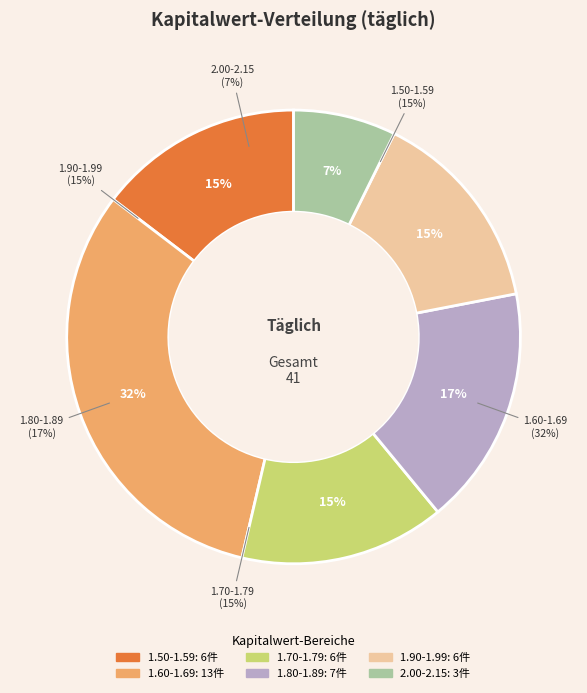

Which has a higher value, 10 or 5?

10